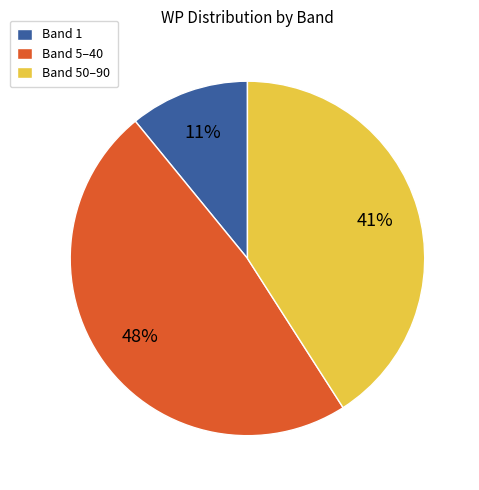

Is it true that Band 50–90 is 34% of the pie?

False